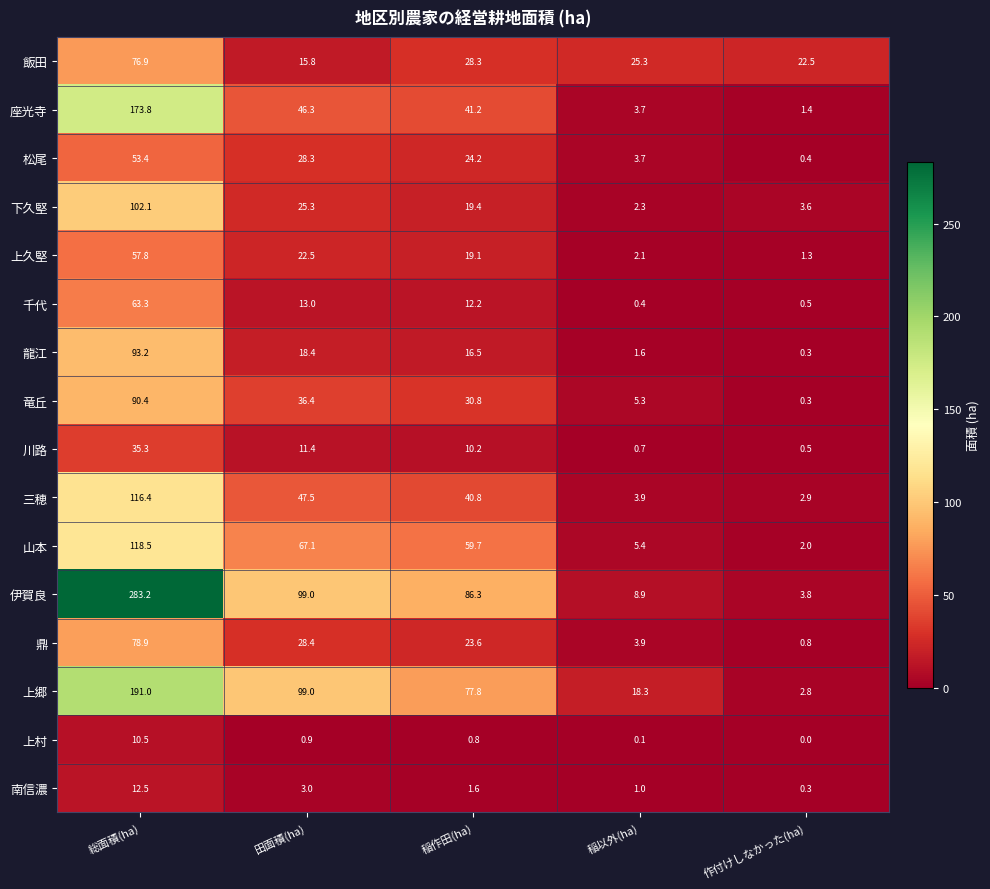

What is the sum of the 川路 values at 作付けしなかった(ha) and 田面積(ha)?

11.9